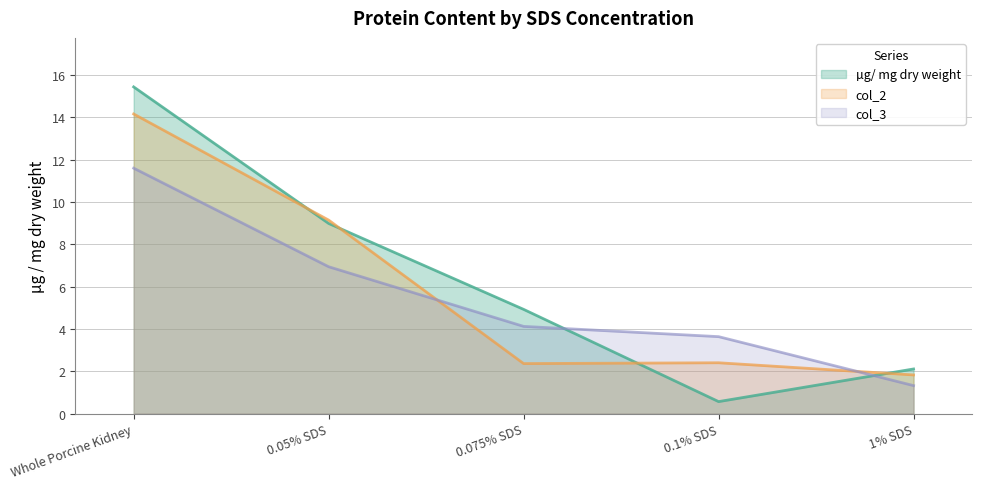

Where is col_3 nearest to the value 6?

0.05% SDS